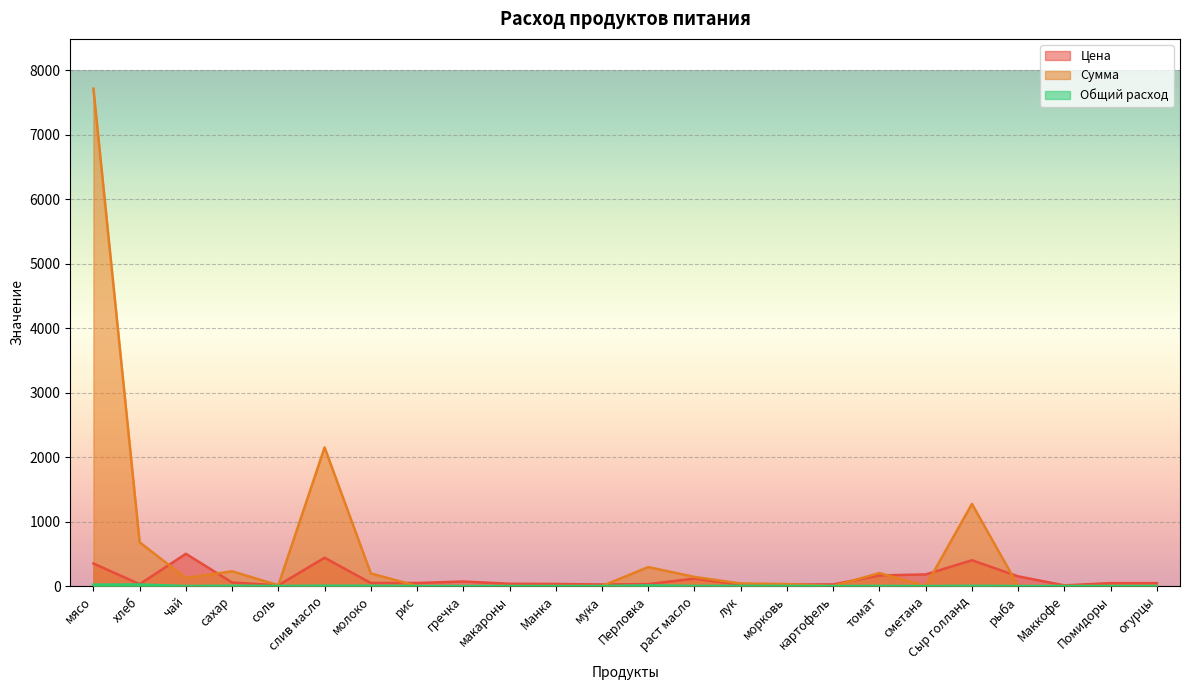

True or false: Цена has more than 1 points higher than both neighbors.

True